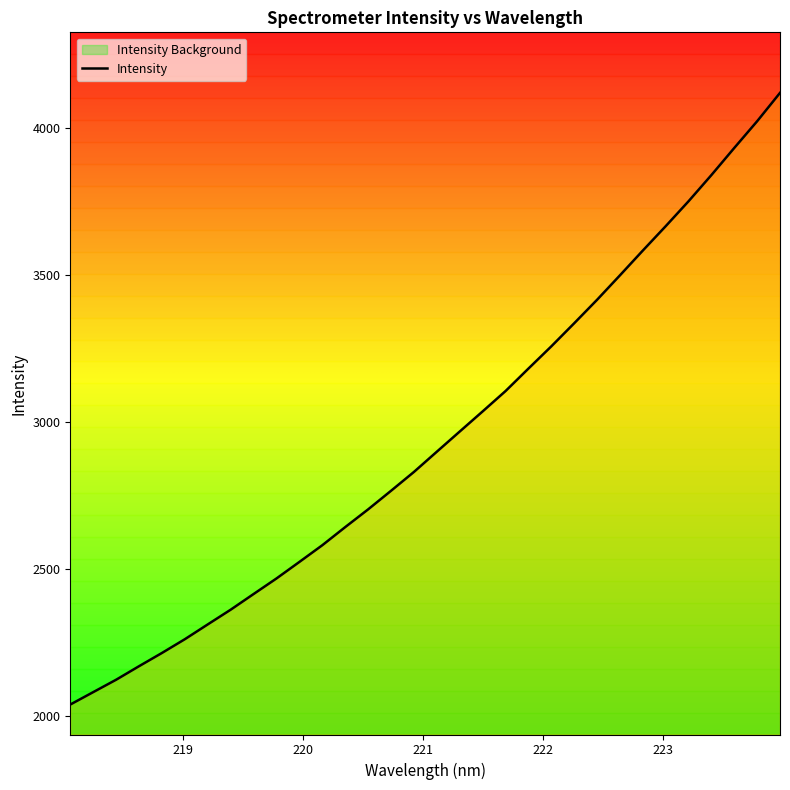

What is the minimum value for Intensity?

2037.8